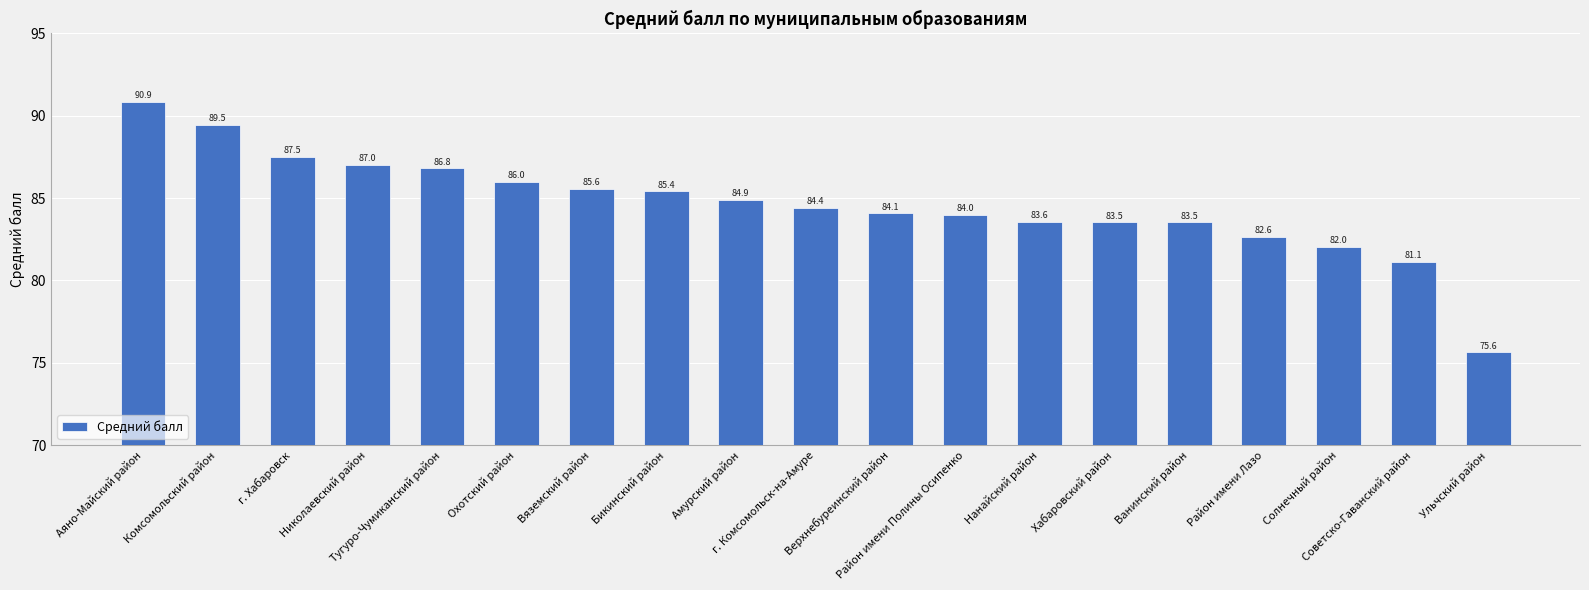

At which label does the data first exceed 84?

Аяно-Майский район